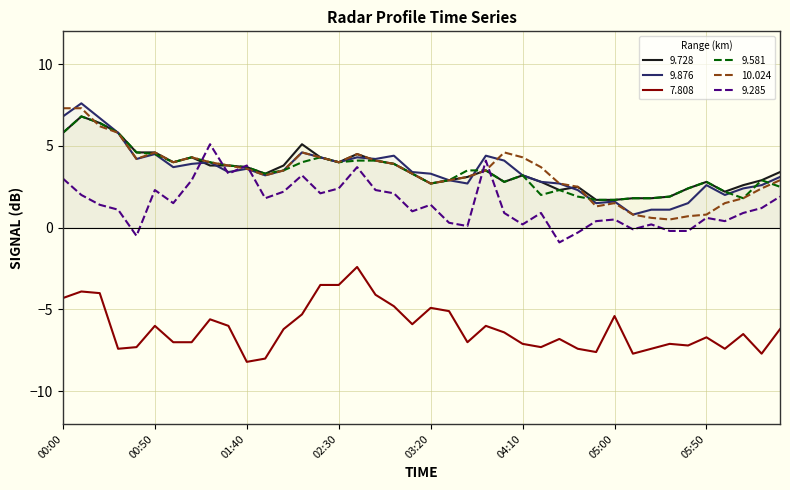

True or false: 10.024 and 7.808 cross at least once.

False